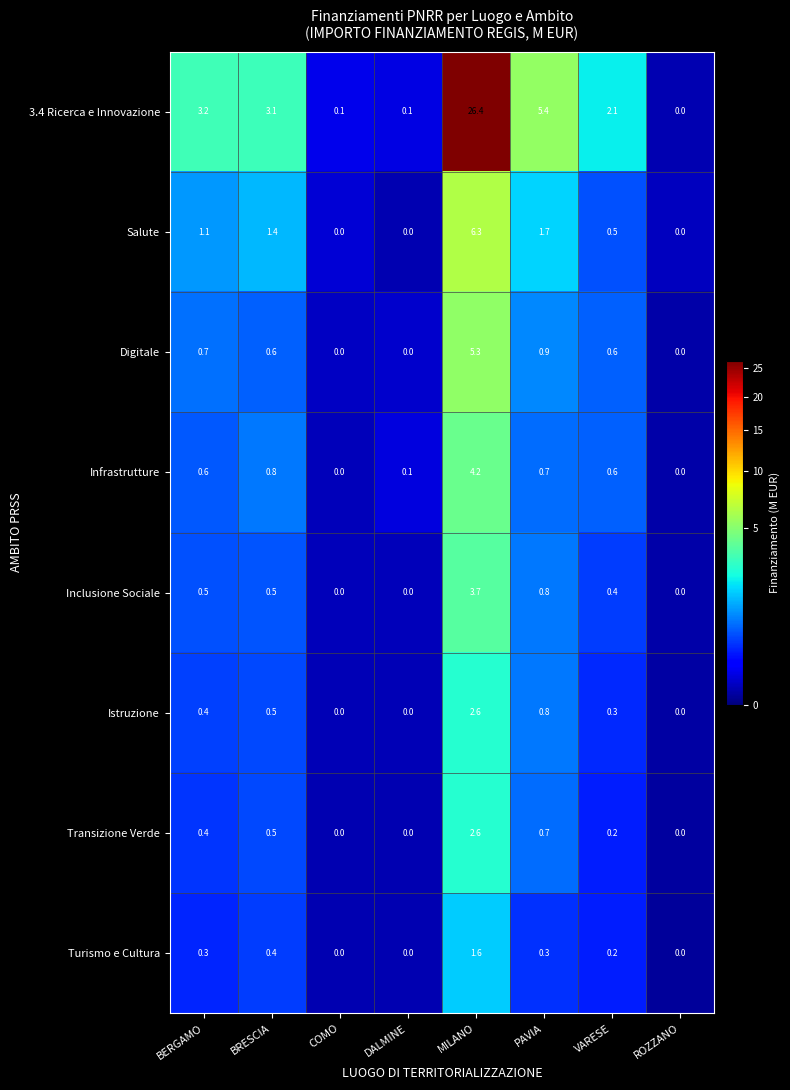

What is the highest value of the Transizione Verde series?

2.6